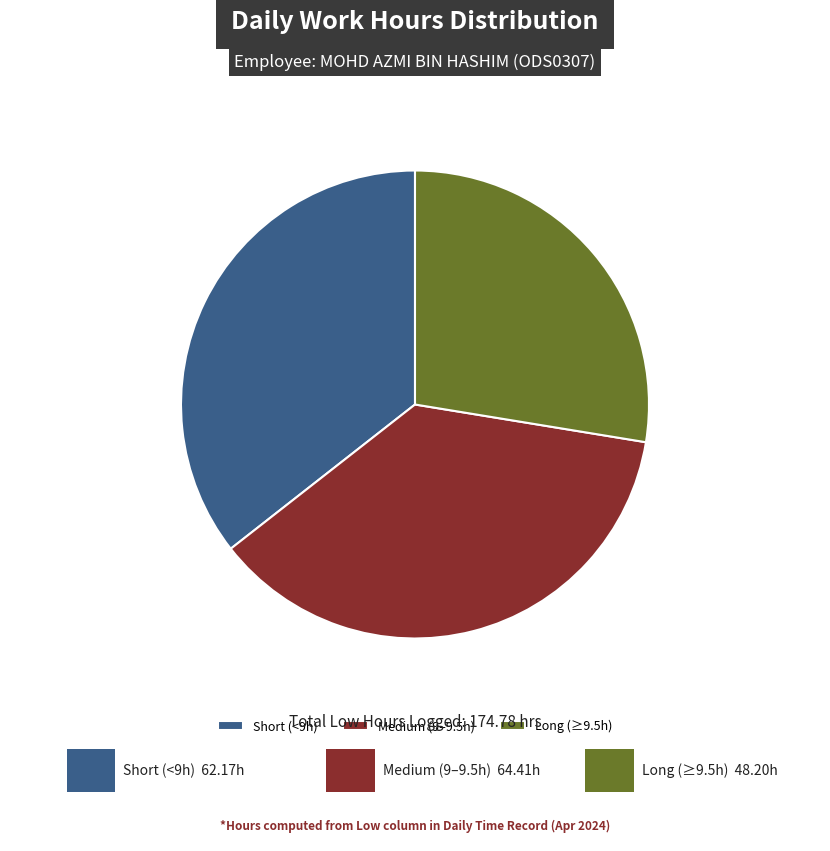

Rank the categories by value from lowest to highest.

Long (≥9.5h), Short (<9h), Medium (9–9.5h)